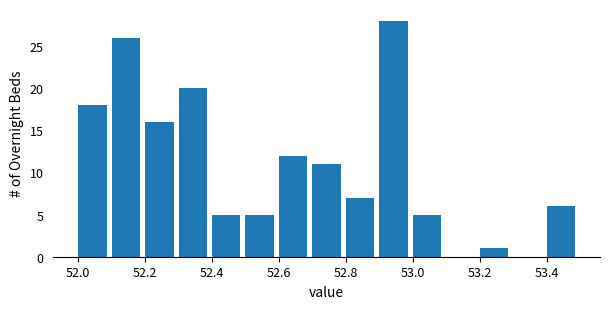

Reading left to right, list every bar in this chart as the range it spans on the x-axis followed by its height. The values are not printed on the chart, so give them approximately, as read against the axis.

52.0 to 52.1: 18
52.1 to 52.2: 26
52.2 to 52.3: 16
52.3 to 52.4: 20
52.4 to 52.5: 5
52.5 to 52.6: 5
52.6 to 52.7: 12
52.7 to 52.8: 11
52.8 to 52.9: 7
52.9 to 53.0: 28
53.0 to 53.1: 5
53.1 to 53.2: 0
53.2 to 53.3: 1
53.3 to 53.4: 0
53.4 to 53.5: 6